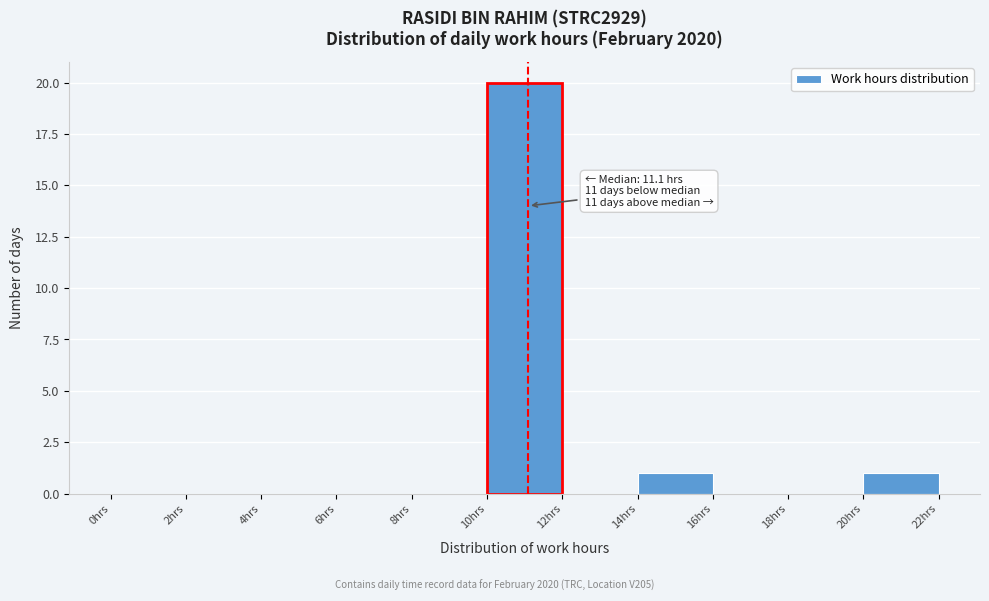

Which range on the x-axis has the tallest bar?

10 to 12